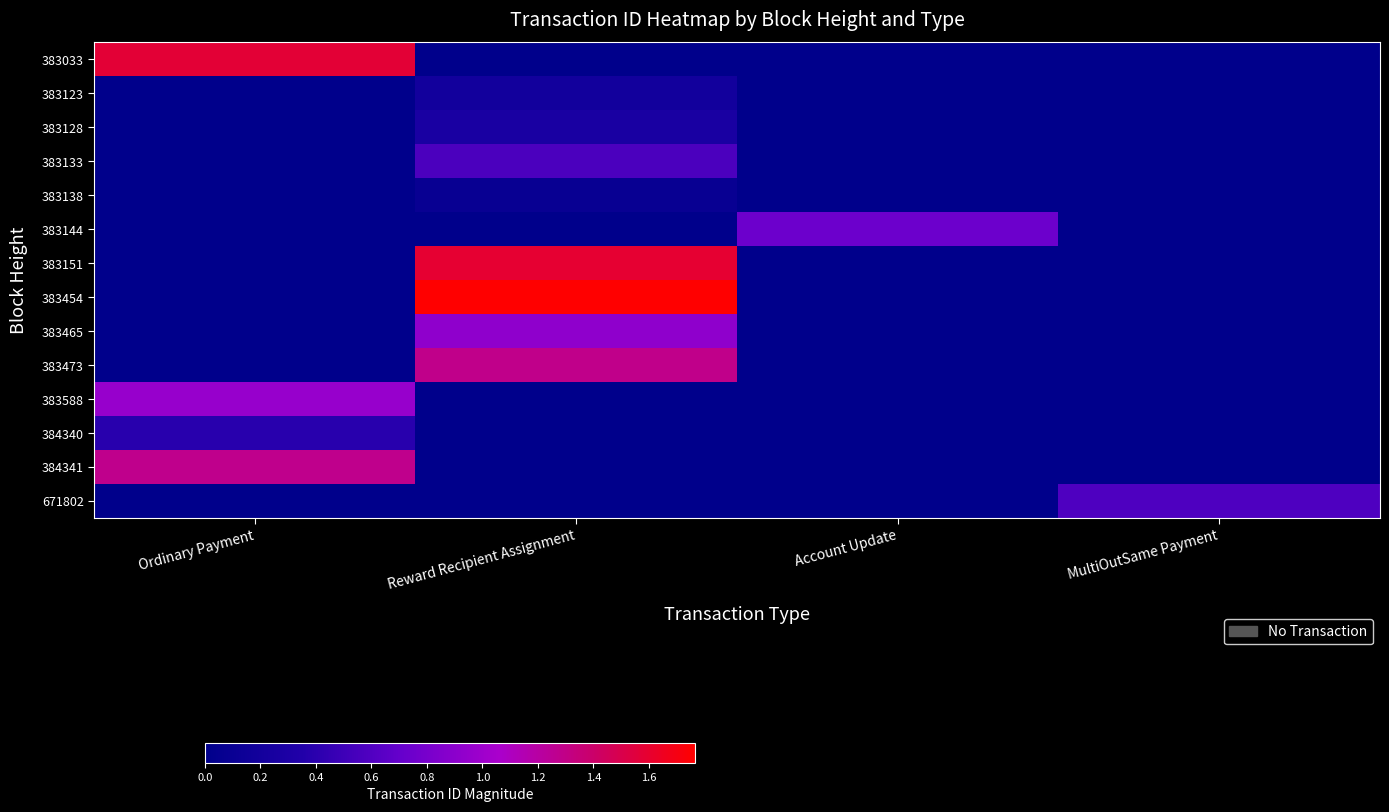

Between Ordinary Payment and Account Update, which is larger?

Ordinary Payment